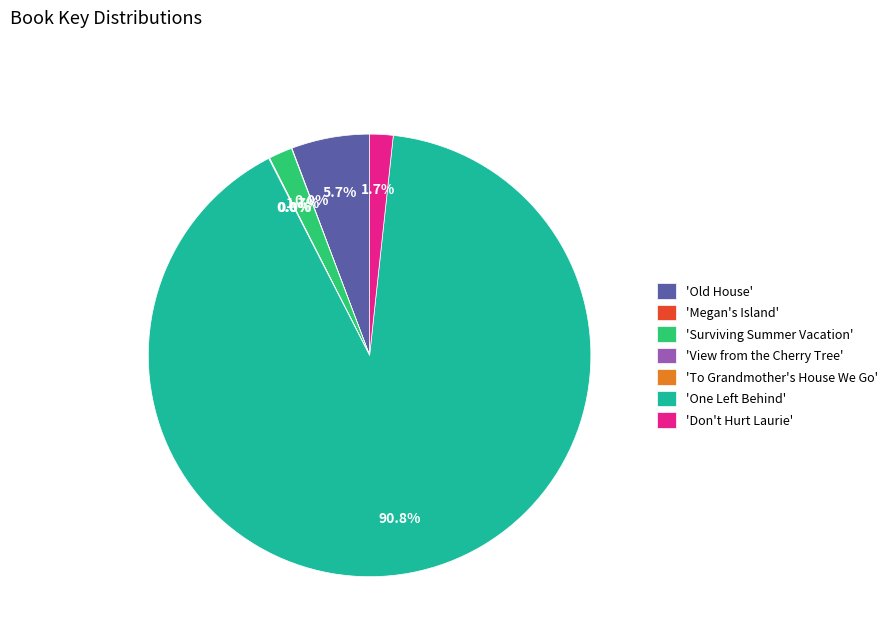

Is the sum of 'Surviving Summer Vacation' and 'Don't Hurt Laurie' greater than half?

No